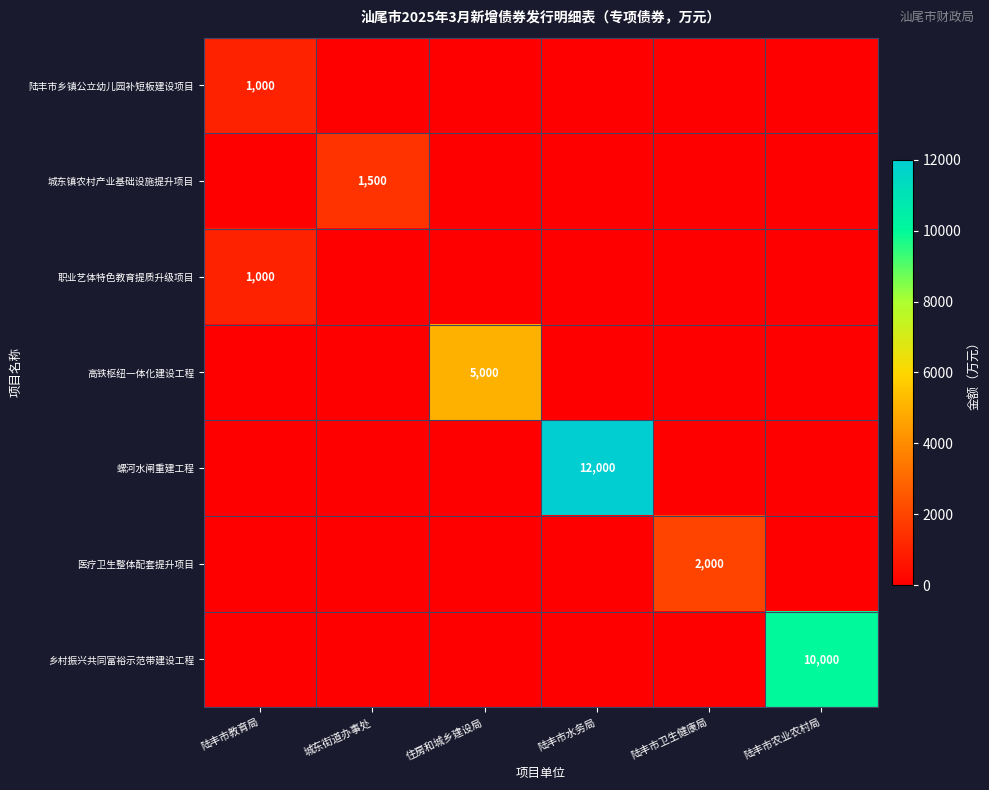

The 高铁枢纽一体化建设工程 series shows 3472 at 住房和城乡建设局. True or false?

False